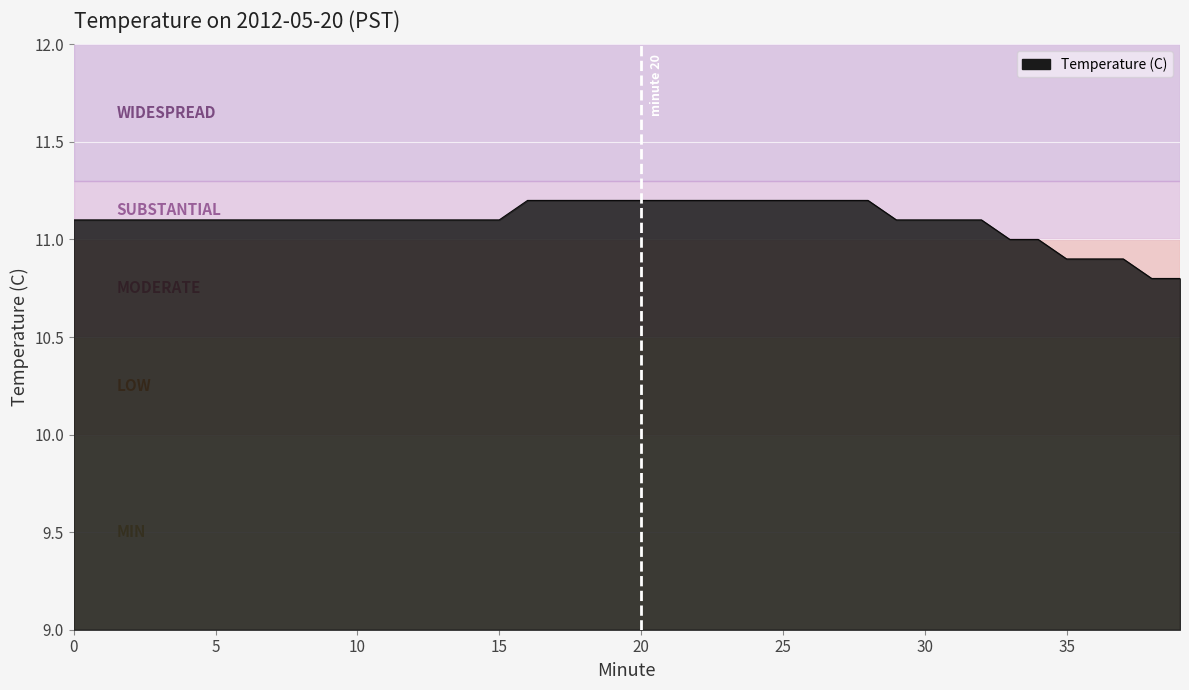

What is the minimum value shown in the chart?

10.8